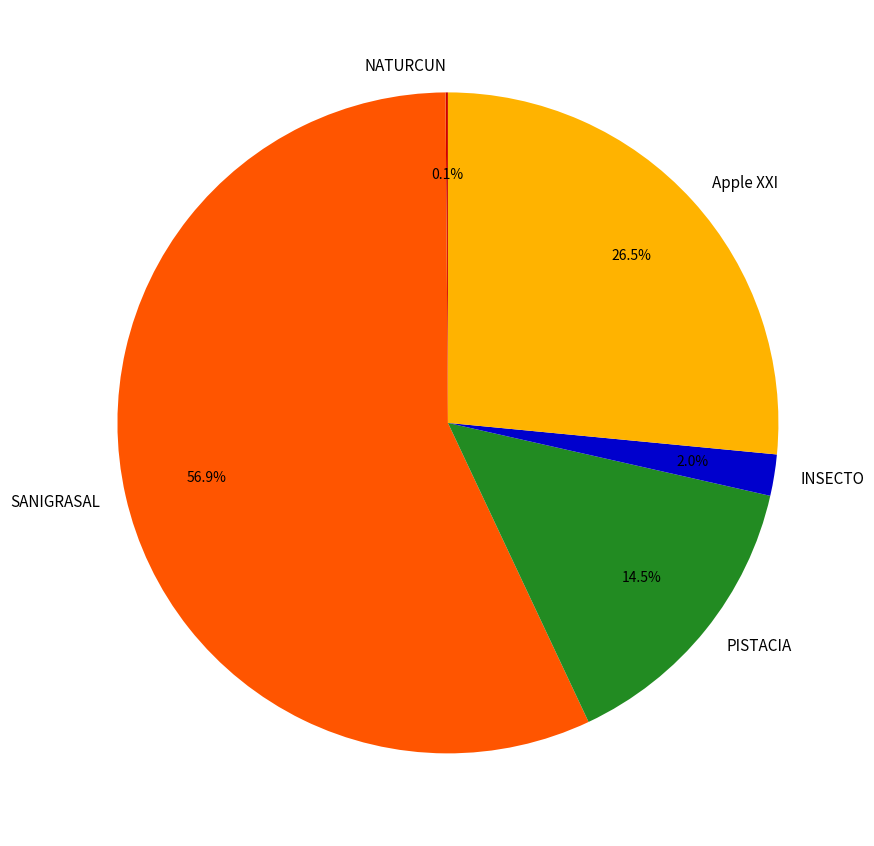

To the nearest percent, what percentage of the pie is INSECTO?

2%